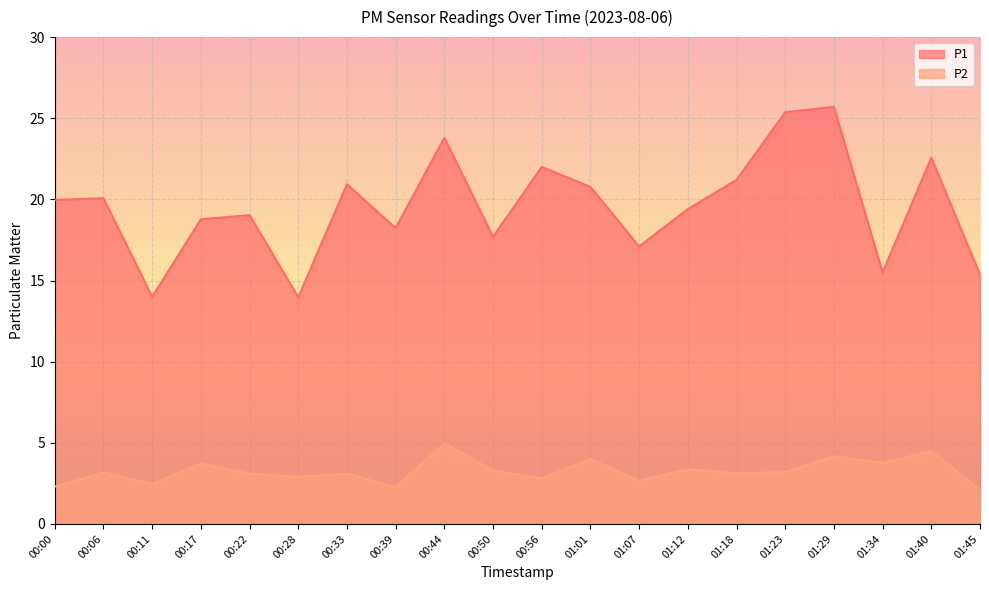

Which series has the widest spread of values?

P1